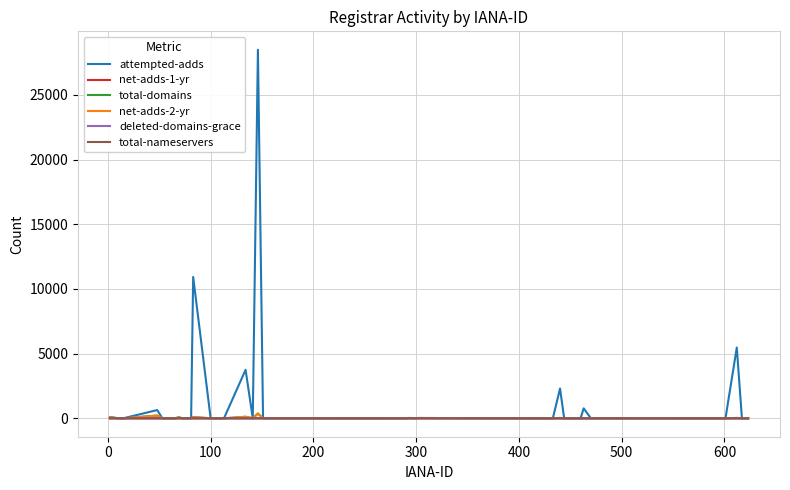

Does the chart have visible grid lines?

Yes